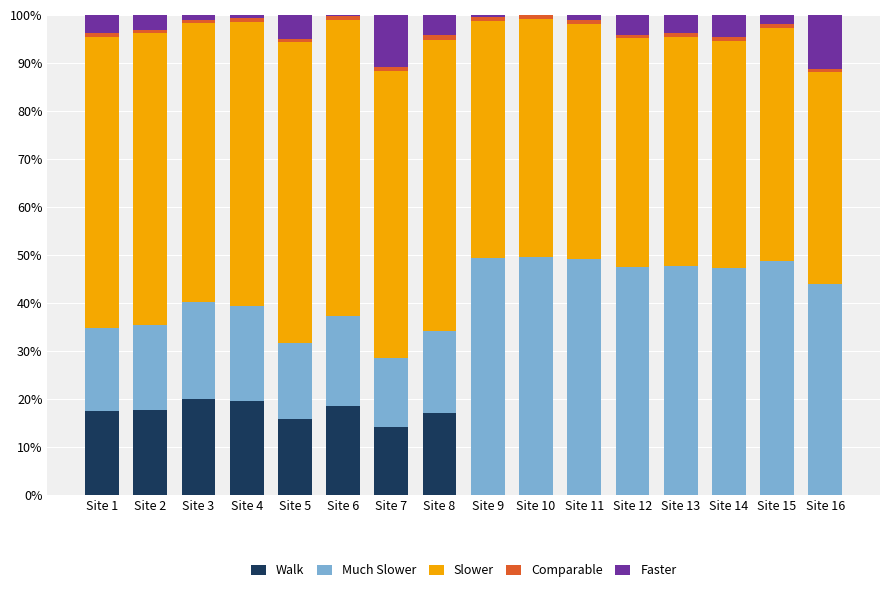

What is the highest value of the Walk series?

20.1